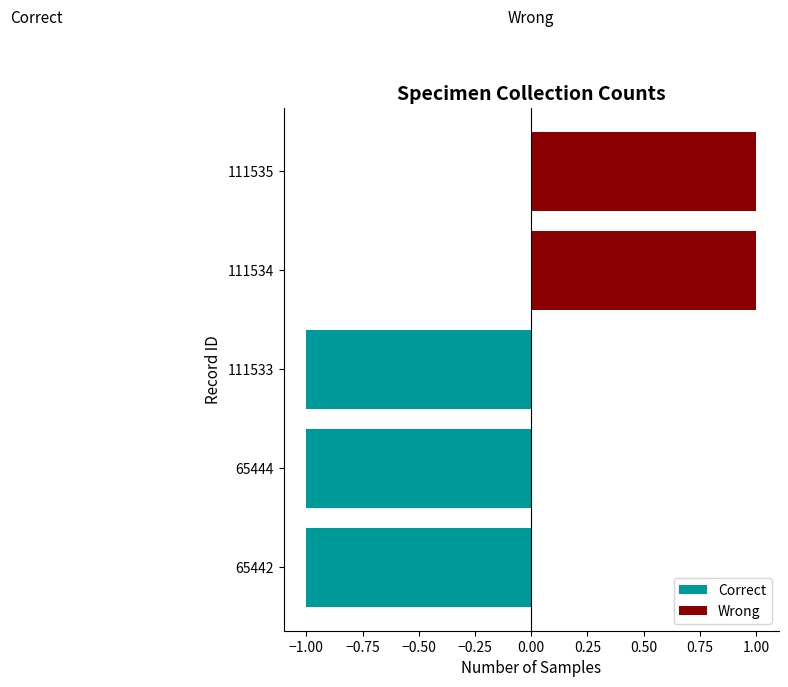

At how many categories does at least one series exceed 0?

2